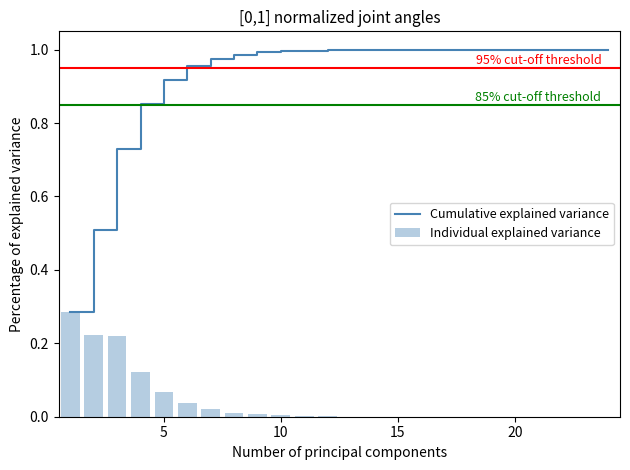

What is the total value across all series at 20?

1.0